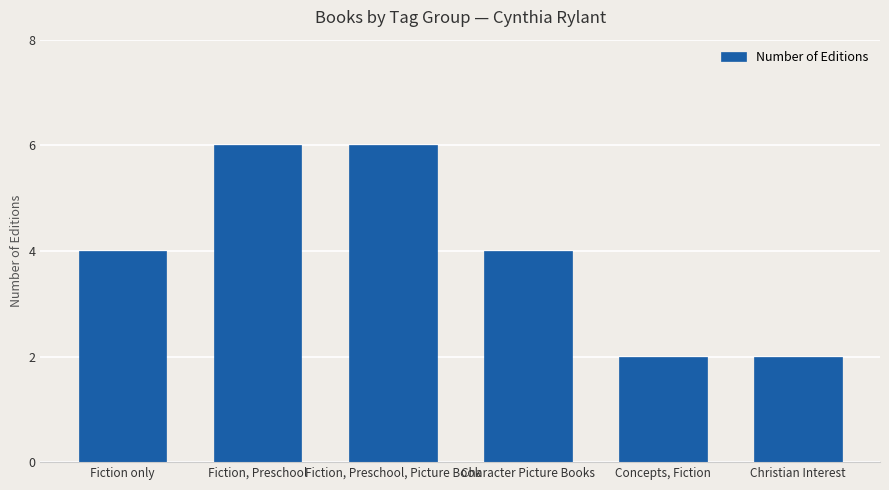

What is the approximate value at Character Picture Books?

4